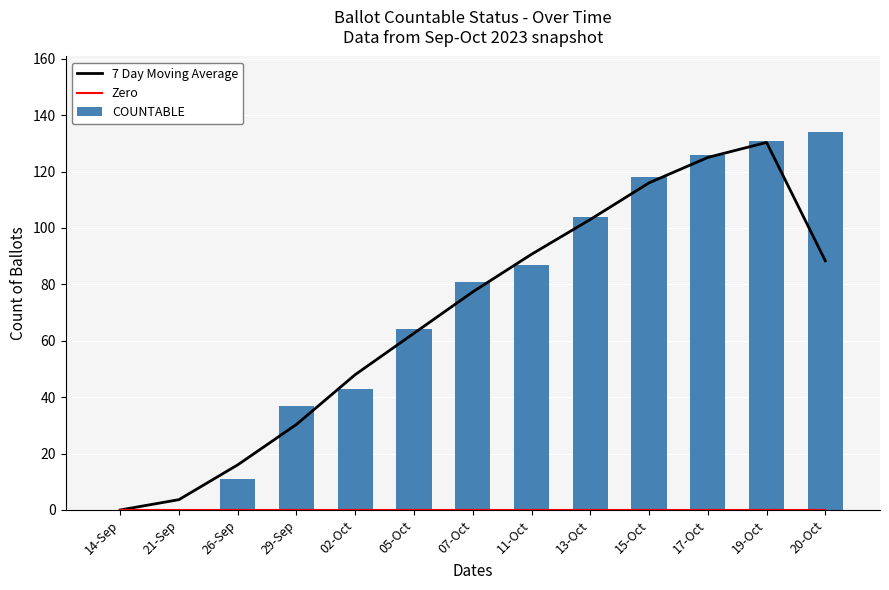

The value of Zero at 20-Oct is 0.0. True or false?

True